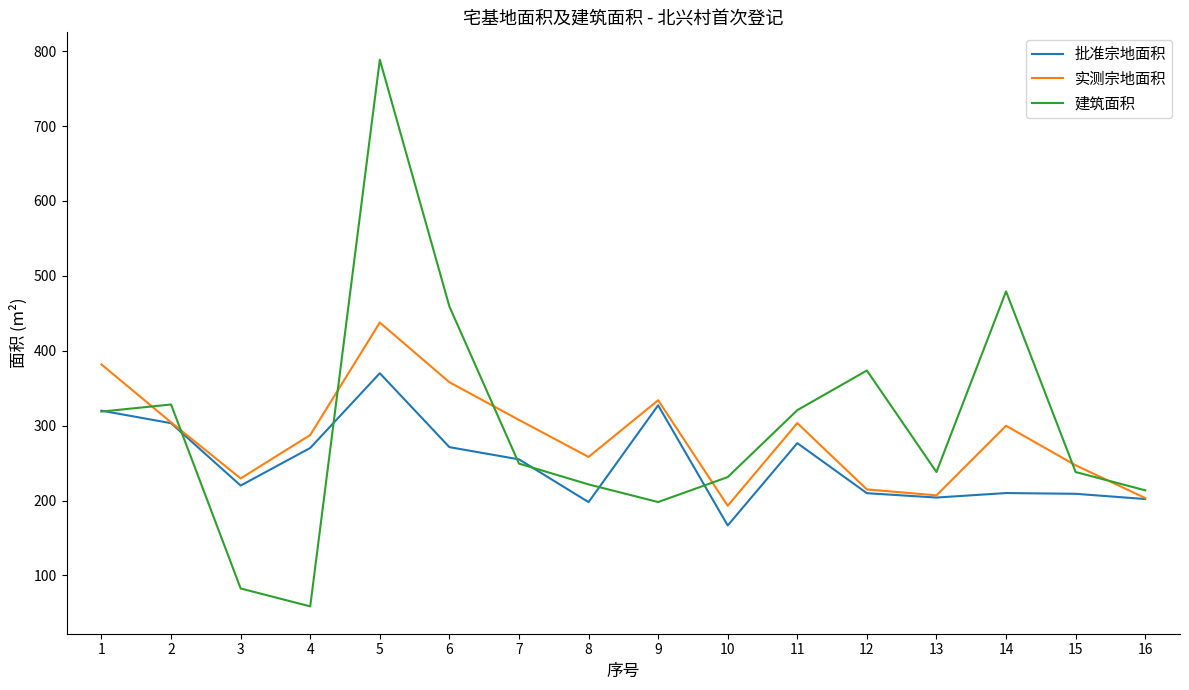

What is the smallest value displayed?

58.7